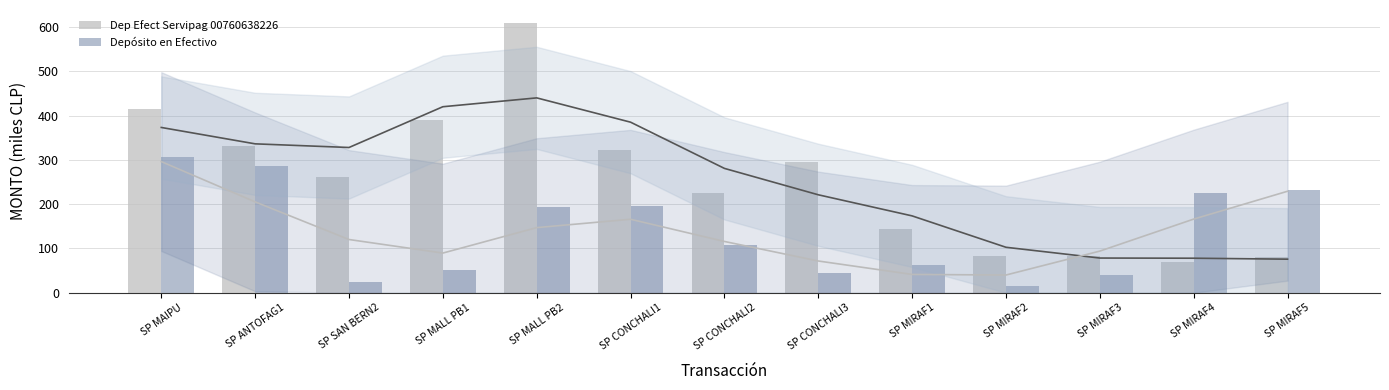

What are all the series names shown in the legend?

Dep Efect Servipag 00760638226, Depósito en Efectivo